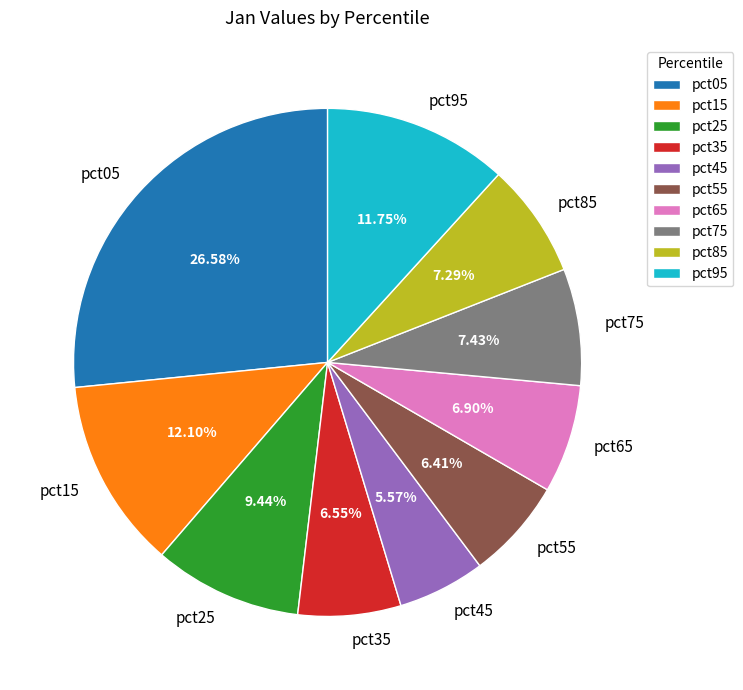

Does any single category account for the majority?

No